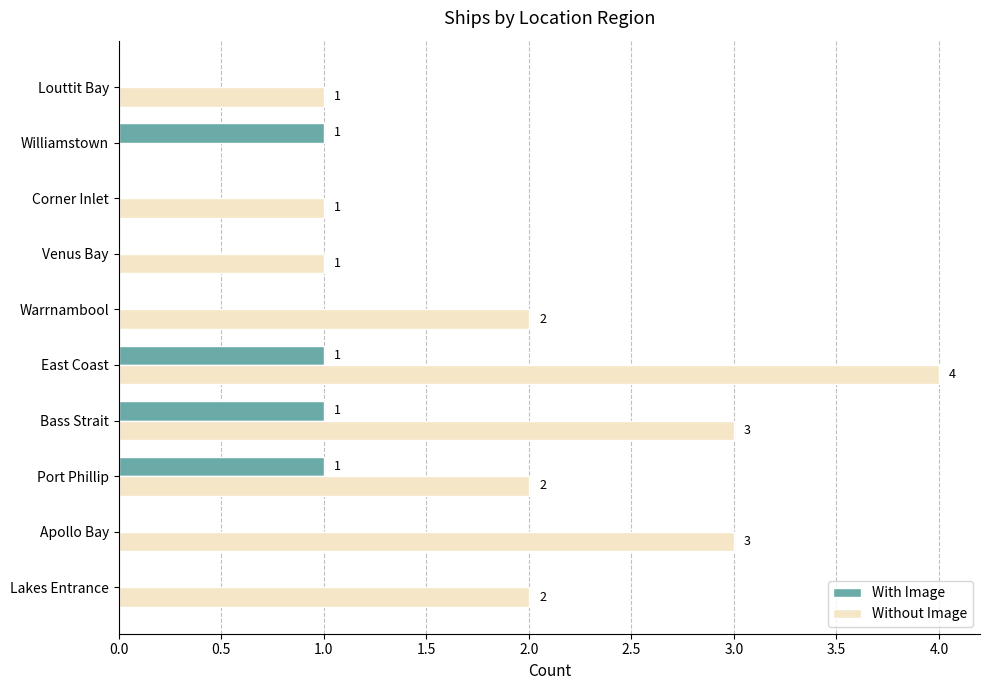

What is the sum of all Without Image values?

19